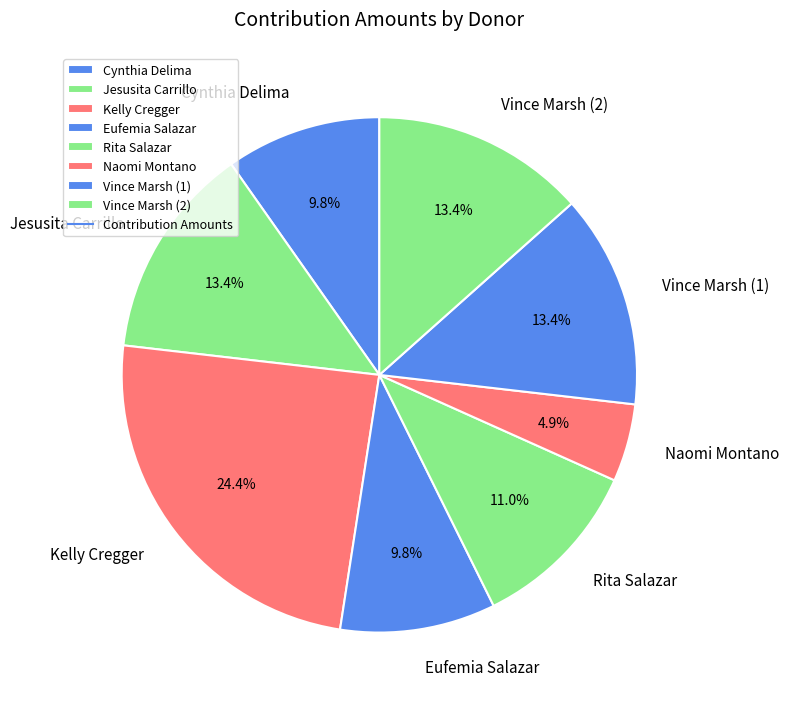

What percentage is the Vince Marsh (2) slice, to the nearest percent?

13%